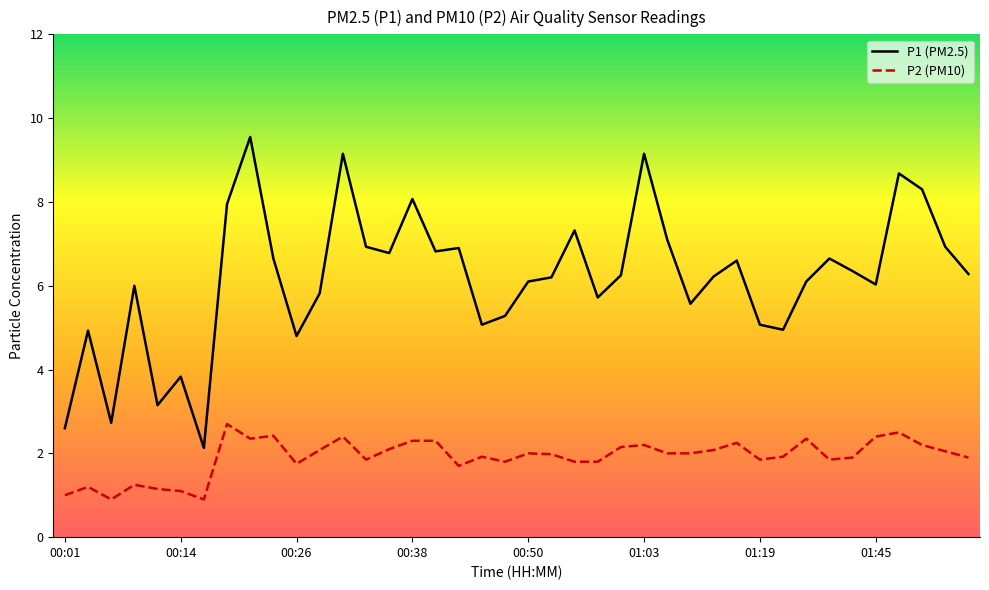

List the series in order of their peak value, highest first.

P1 (PM2.5), P2 (PM10)